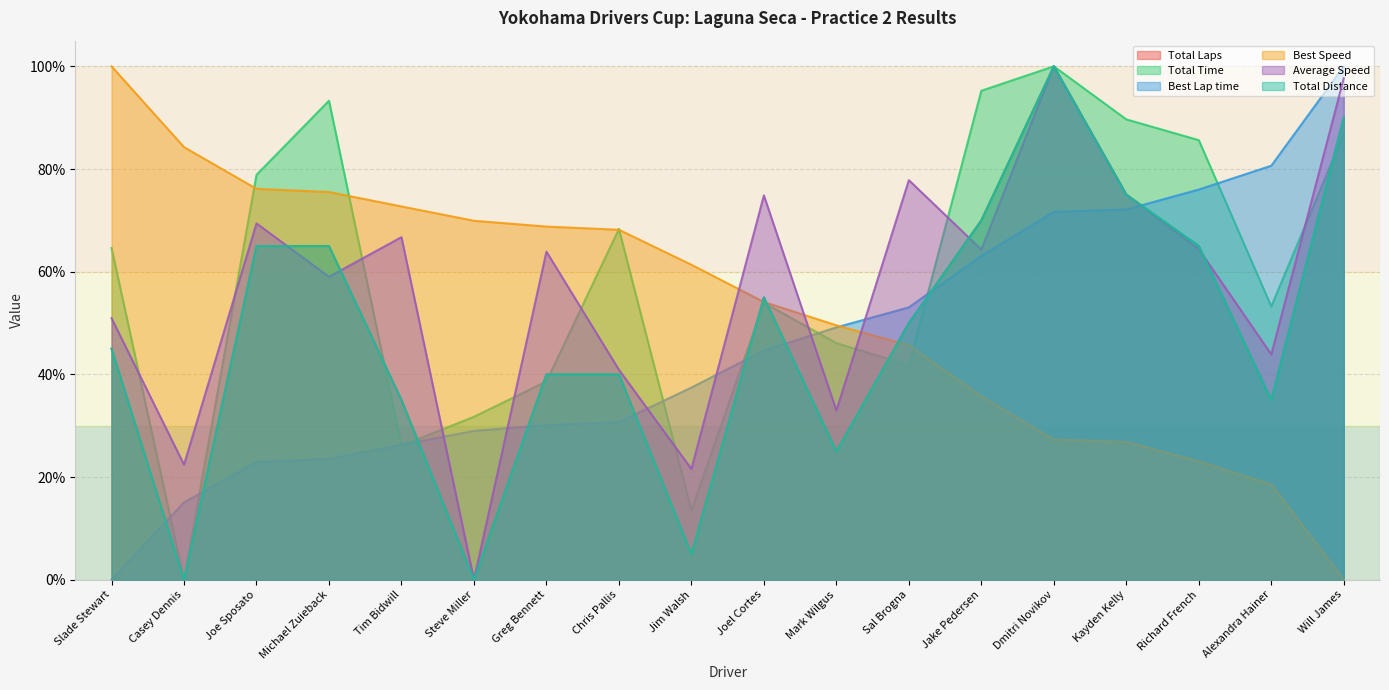

Reading right to left, what are all the values shown in this chart?

Total Laps: Will James=90.0	Alexandra Hainer=35.0	Richard French=65.0	Kayden Kelly=75.0	Dmitri Novikov=100.0	Jake Pedersen=70.0	Sal Brogna=50.0	Mark Wilgus=25.0	Joel Cortes=55.0	Jim Walsh=5.0	Chris Pallis=40.0	Greg Bennett=40.0	Steve Miller=0.0	Tim Bidwill=35.0	Michael Zuieback=65.0	Joe Sposato=65.0	Casey Dennis=0.0	Slade Stewart=45.0
Total Time: Will James=86.9	Alexandra Hainer=53.2	Richard French=85.6	Kayden Kelly=89.7	Dmitri Novikov=100.0	Jake Pedersen=95.2	Sal Brogna=41.8	Mark Wilgus=46.1	Joel Cortes=54.0	Jim Walsh=13.5	Chris Pallis=68.3	Greg Bennett=38.6	Steve Miller=31.7	Tim Bidwill=26.1	Michael Zuieback=93.3	Joe Sposato=78.9	Casey Dennis=0.0	Slade Stewart=64.6
Best Lap time: Will James=100.0	Alexandra Hainer=80.6	Richard French=76.0	Kayden Kelly=72.1	Dmitri Novikov=71.7	Jake Pedersen=63.1	Sal Brogna=53.0	Mark Wilgus=49.2	Joel Cortes=44.6	Jim Walsh=37.4	Chris Pallis=30.7	Greg Bennett=30.1	Steve Miller=29.0	Tim Bidwill=26.3	Michael Zuieback=23.6	Joe Sposato=22.9	Casey Dennis=15.1	Slade Stewart=0.0
Best Speed: Will James=0.0	Alexandra Hainer=18.6	Richard French=23.1	Kayden Kelly=26.8	Dmitri Novikov=27.3	Jake Pedersen=35.7	Sal Brogna=45.7	Mark Wilgus=49.6	Joel Cortes=54.1	Jim Walsh=61.4	Chris Pallis=68.2	Greg Bennett=68.8	Steve Miller=69.9	Tim Bidwill=72.7	Michael Zuieback=75.5	Joe Sposato=76.1	Casey Dennis=84.3	Slade Stewart=100.0
Average Speed: Will James=97.7	Alexandra Hainer=43.9	Richard French=64.4	Kayden Kelly=75.0	Dmitri Novikov=100.0	Jake Pedersen=64.3	Sal Brogna=77.8	Mark Wilgus=33.0	Joel Cortes=74.9	Jim Walsh=21.6	Chris Pallis=40.9	Greg Bennett=63.9	Steve Miller=0.0	Tim Bidwill=66.7	Michael Zuieback=59.0	Joe Sposato=69.4	Casey Dennis=22.4	Slade Stewart=50.9
Total Distance: Will James=90.0	Alexandra Hainer=35.0	Richard French=65.0	Kayden Kelly=75.0	Dmitri Novikov=100.0	Jake Pedersen=70.0	Sal Brogna=50.0	Mark Wilgus=25.0	Joel Cortes=55.0	Jim Walsh=5.0	Chris Pallis=40.0	Greg Bennett=40.0	Steve Miller=0.0	Tim Bidwill=35.0	Michael Zuieback=65.0	Joe Sposato=65.0	Casey Dennis=0.0	Slade Stewart=45.0